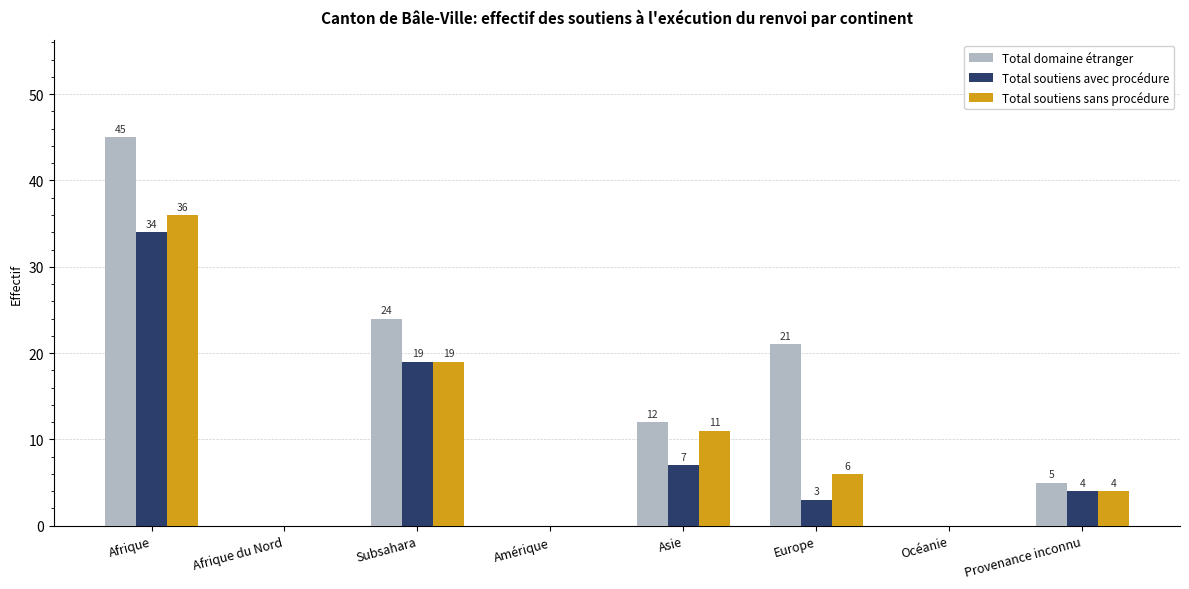

What is the sum of the Total domaine étranger values at Afrique du Nord and Asie?

12